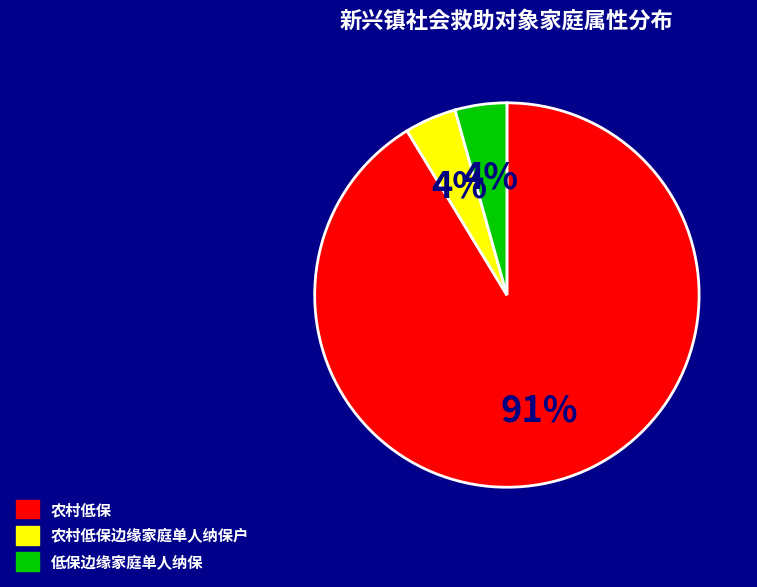

To the nearest percent, what is the average slice percentage?

33%